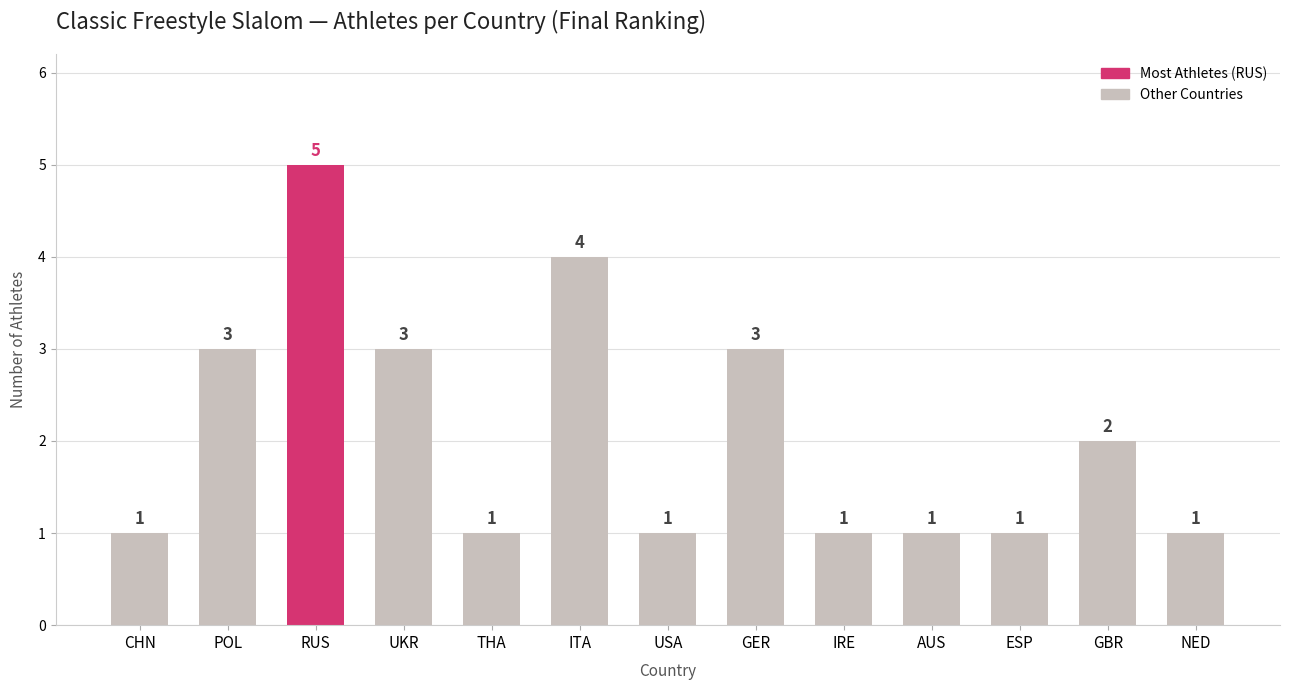

What is the greatest value displayed?

5